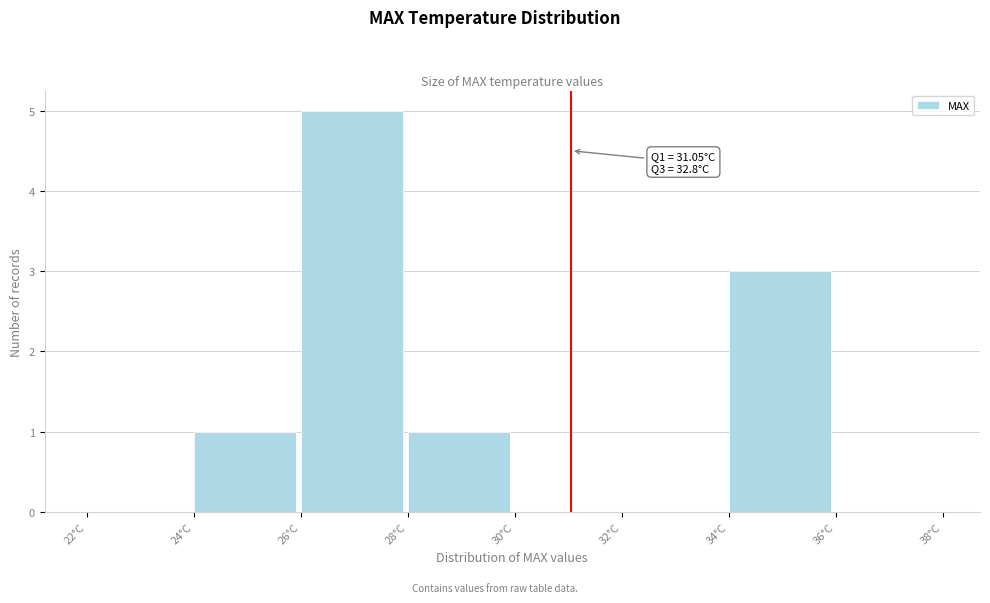

Over which range of the x-axis is the bar tallest?

26 to 28